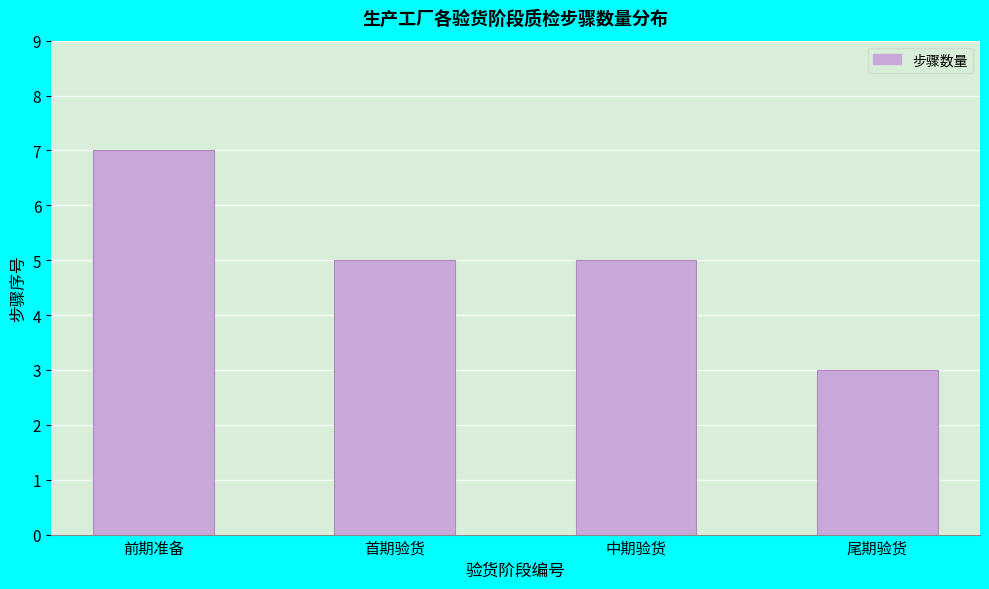

Reading right to left, list all the values displayed in this chart.

3	5	5	7